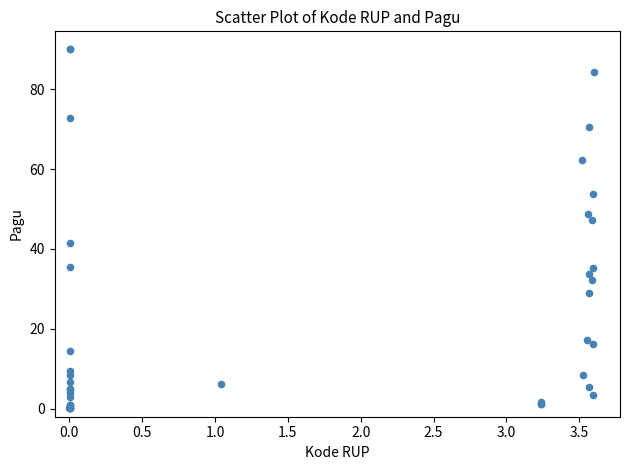

What Y value in the scatter plot is closest to 45?

47.3